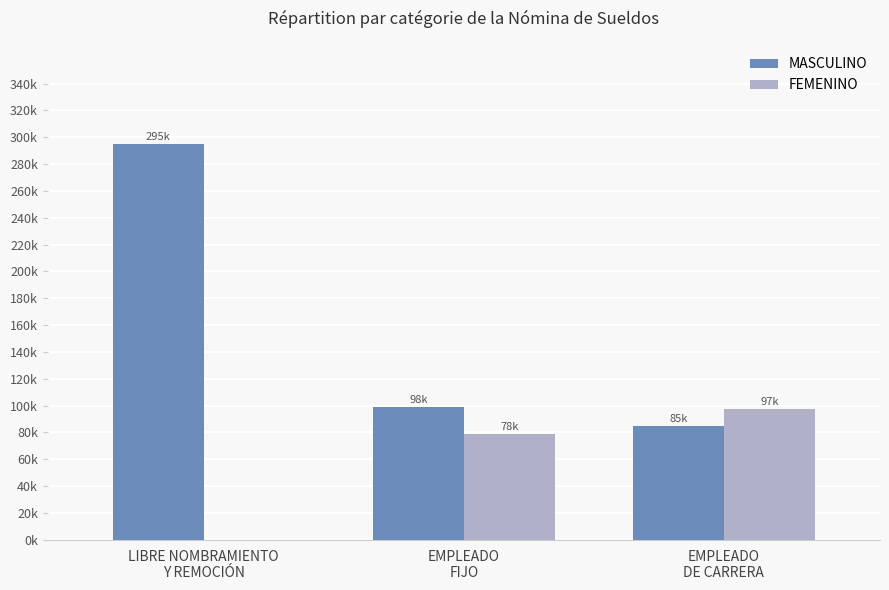

Where is MASCULINO nearest to the value 190000?

EMPLEADO
FIJO